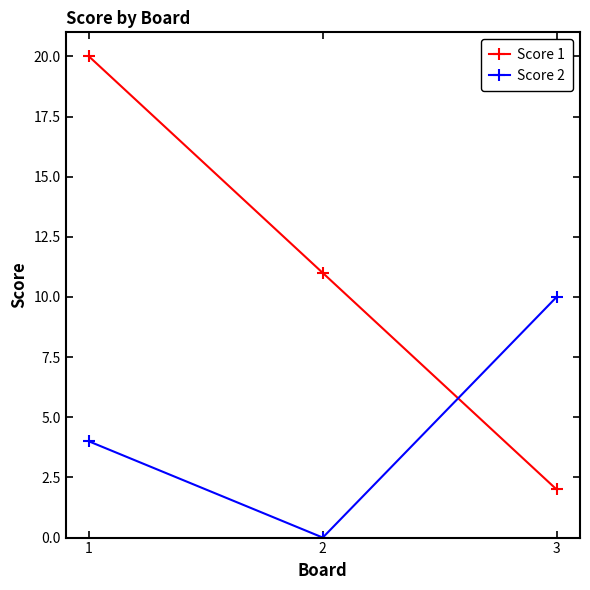

How many categories are shown in the chart?

3